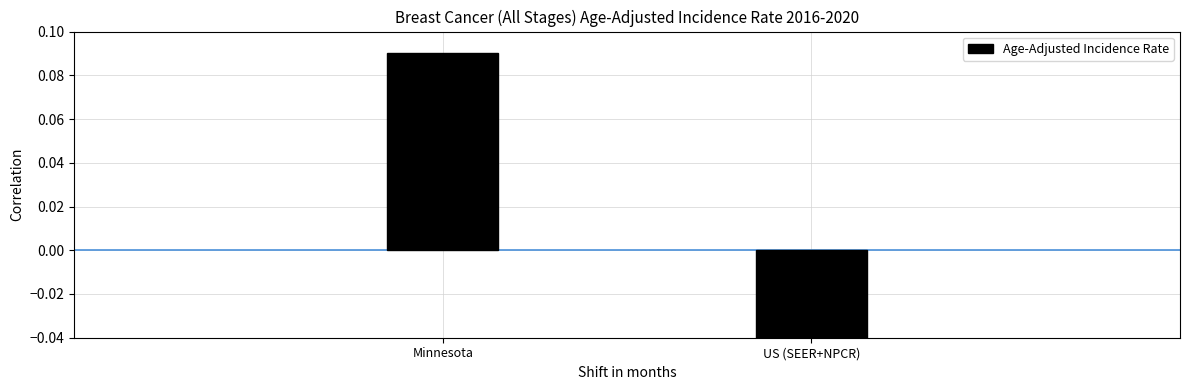

How many data points are less than 0?

1